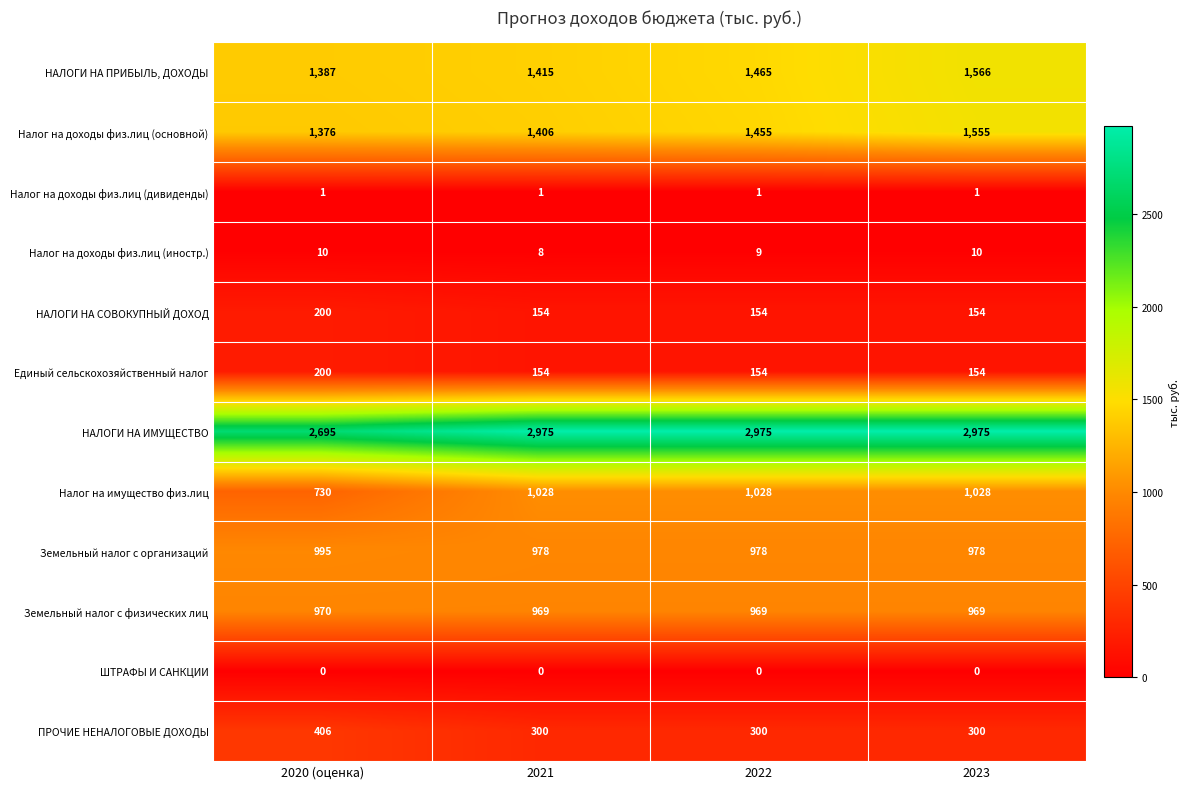

What is the difference between the highest and lowest values at 2022?

2975